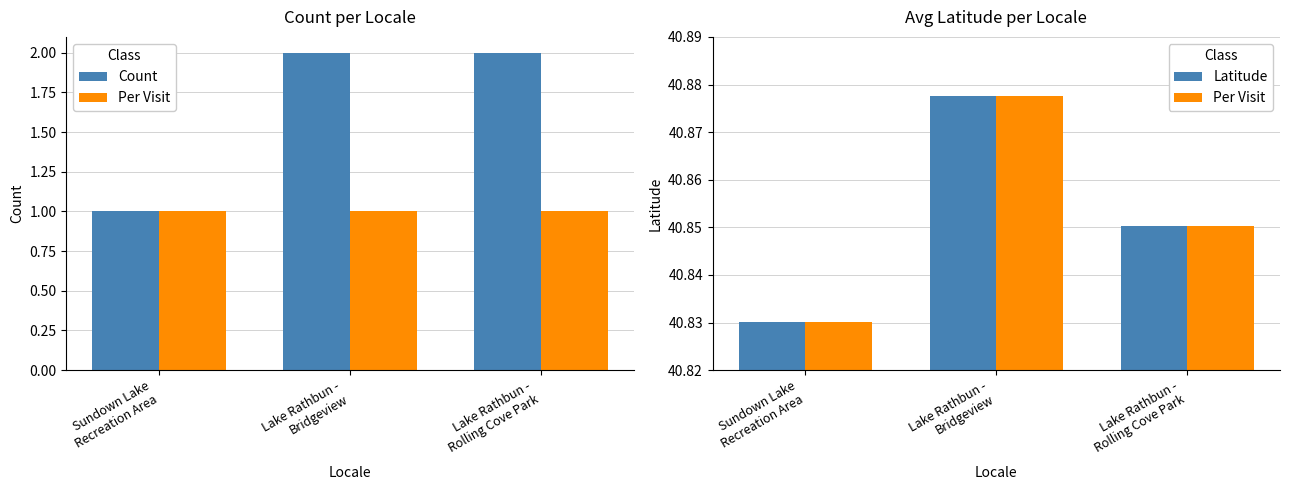

What is the label of the 1st bar from the right?

Lake Rathbun -
Rolling Cove Park